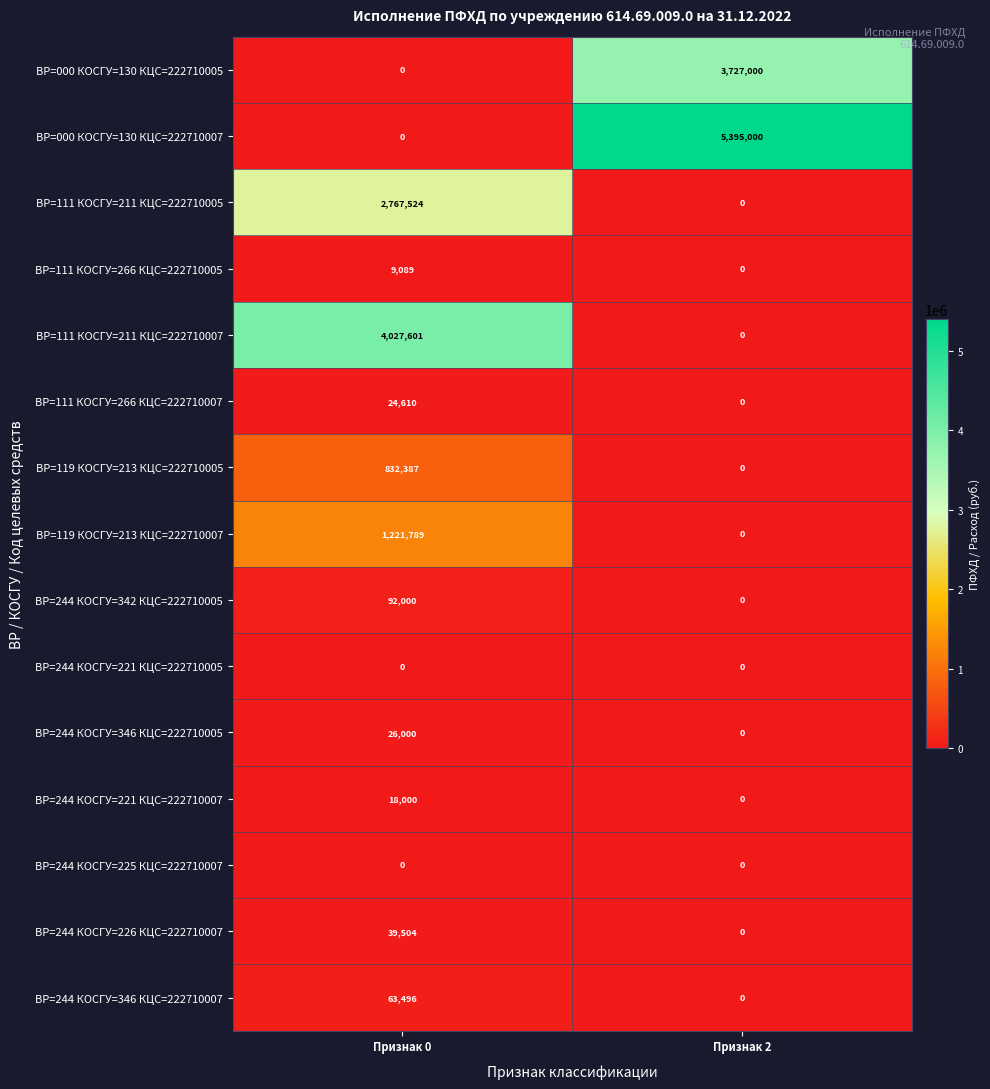

What is the difference between the maximum and minimum values in the ВР=244 КОСГУ=221 КЦС=222710007 series?

18000